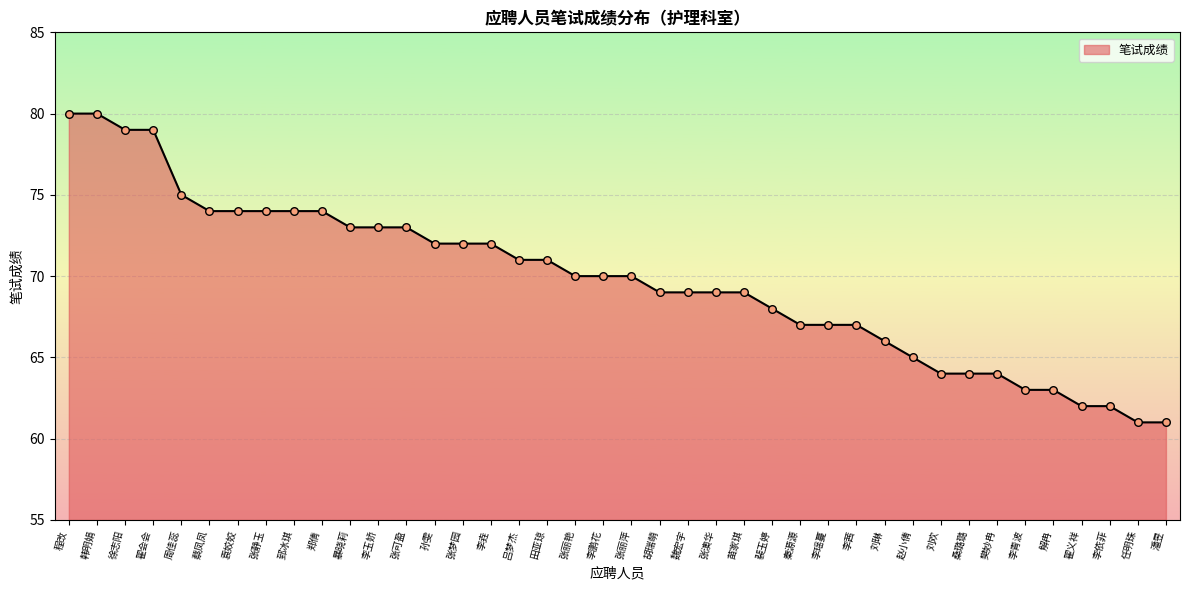

What is the ratio of the value at 张静玉 to the value at 张可盈?

1.0